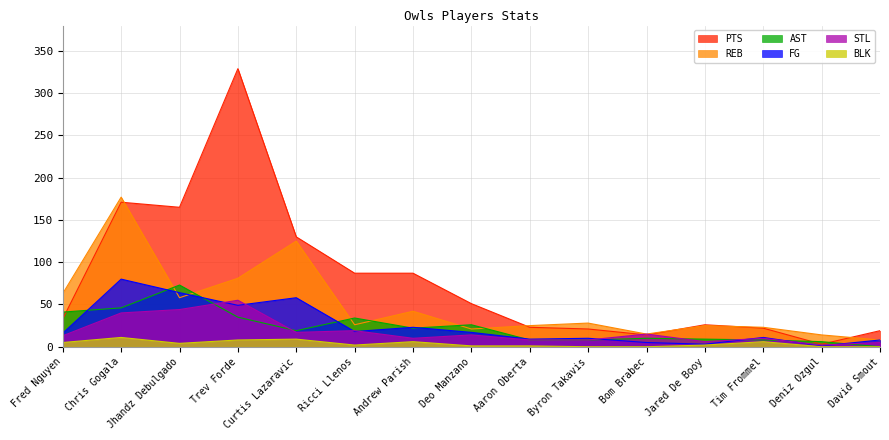

The REB series shows 177 at Chris Gogala. True or false?

True